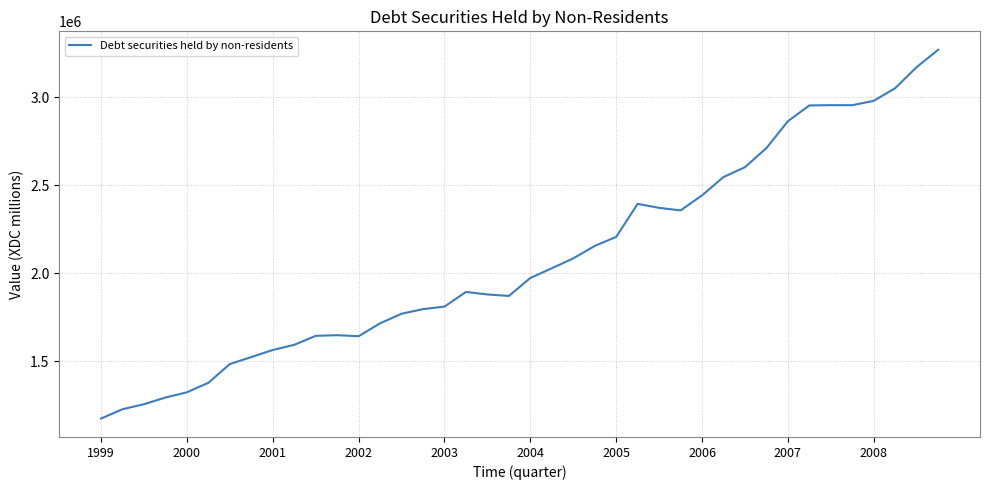

Count the number of values greater than 1973827.

20